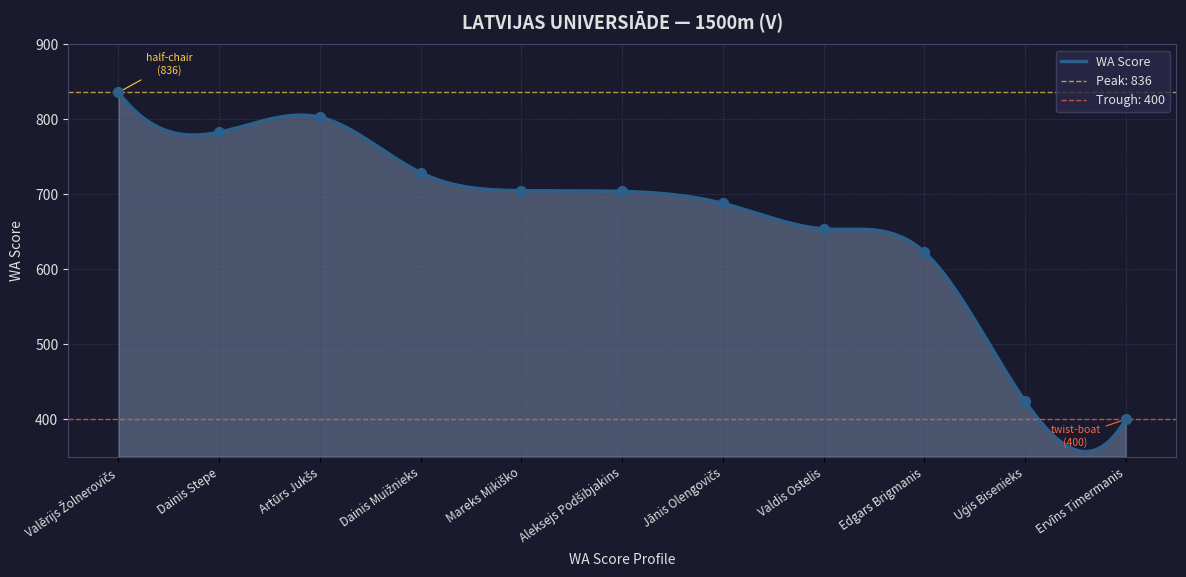

What is the change in value from Dainis Stepe to Jānis Olengovičs?

-95